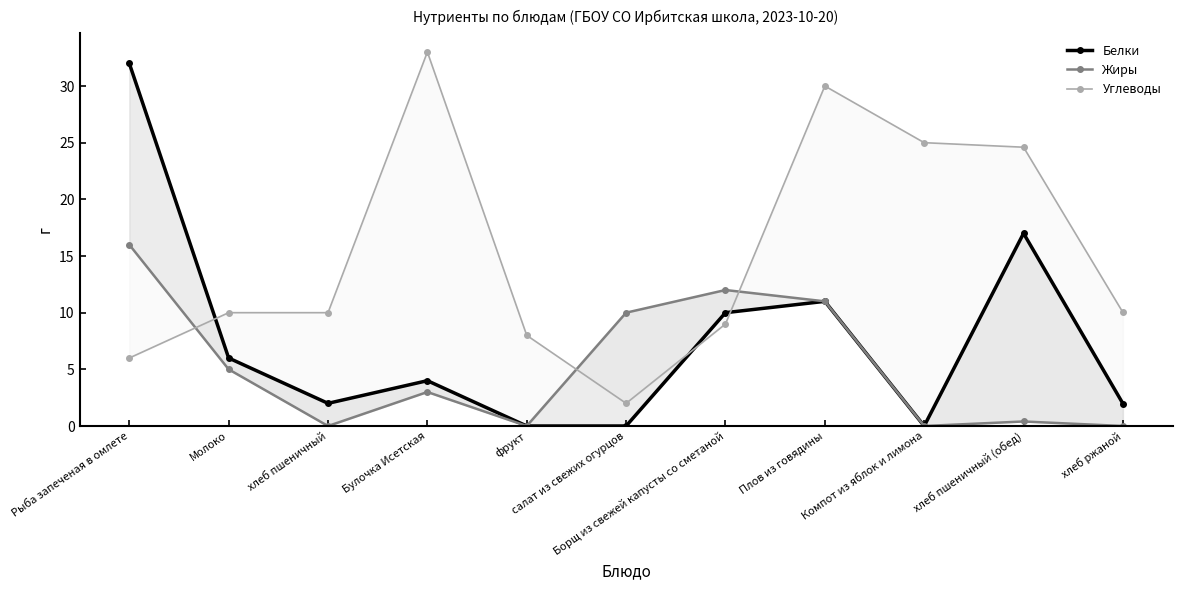

Which series has the widest spread of values?

Белки